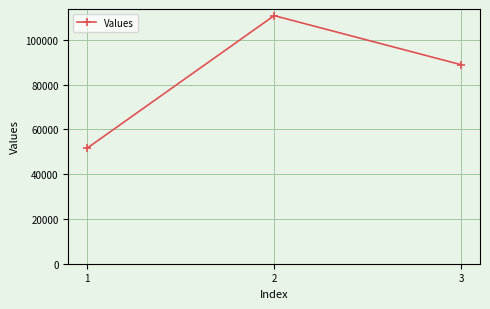

At which label does the data first exceed 88915?

2